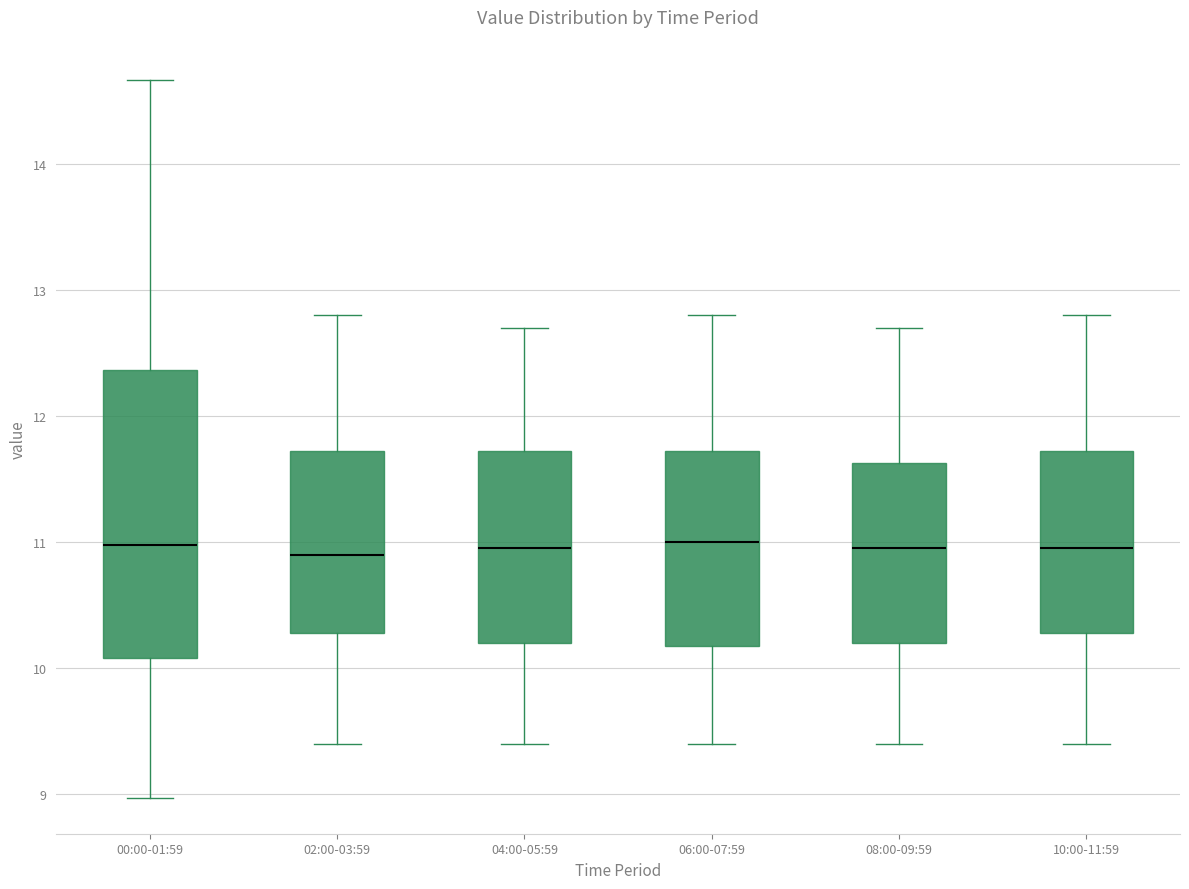

Reading left to right, read every box against the y-axis: the position of its median line, the range the box covers, and the ends of its whiskers. The values are not printed on the chart, so give them approximately, as read against the axis.

00:00-01:59: median 11.0, box 10.1 to 12.4, whiskers 9.0 to 14.7
02:00-03:59: median 10.9, box 10.3 to 11.7, whiskers 9.4 to 12.8
04:00-05:59: median 11.0, box 10.2 to 11.7, whiskers 9.4 to 12.7
06:00-07:59: median 11.0, box 10.2 to 11.7, whiskers 9.4 to 12.8
08:00-09:59: median 11.0, box 10.2 to 11.6, whiskers 9.4 to 12.7
10:00-11:59: median 11.0, box 10.3 to 11.7, whiskers 9.4 to 12.8